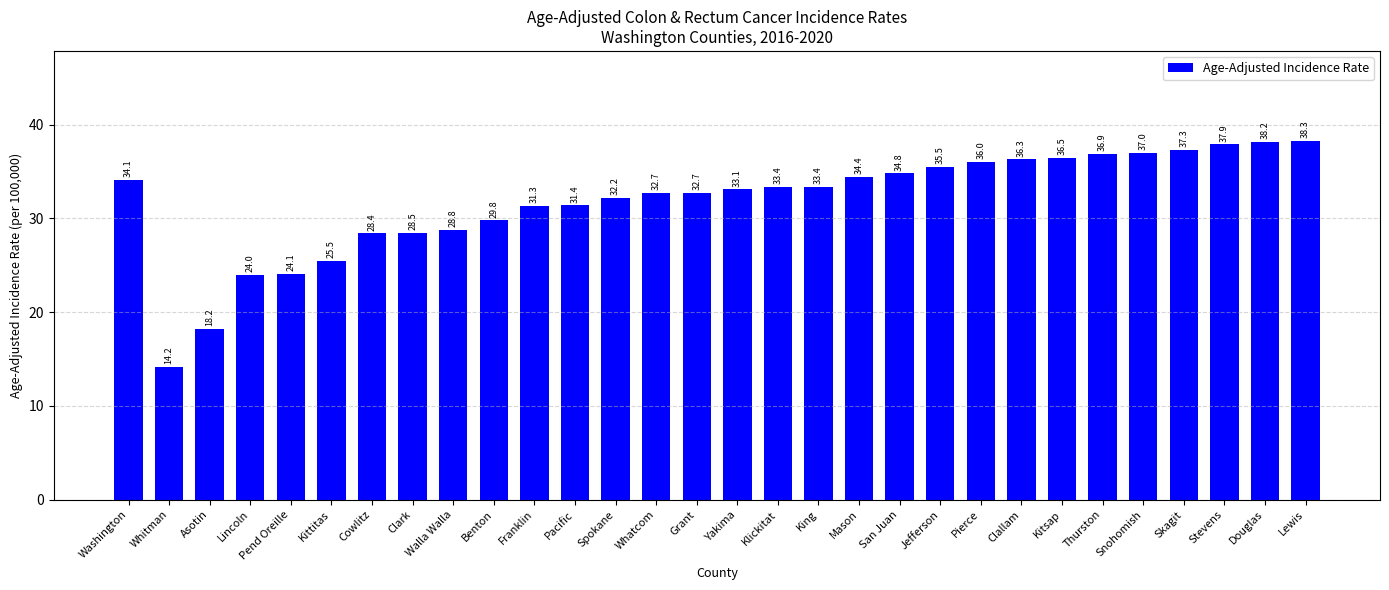

Reading right to left, what are all the values shown in this chart?

38.3	38.2	37.9	37.3	37.0	36.9	36.5	36.3	36.0	35.5	34.8	34.4	33.4	33.4	33.1	32.7	32.7	32.2	31.4	31.3	29.8	28.8	28.5	28.4	25.5	24.1	24.0	18.2	14.2	34.1